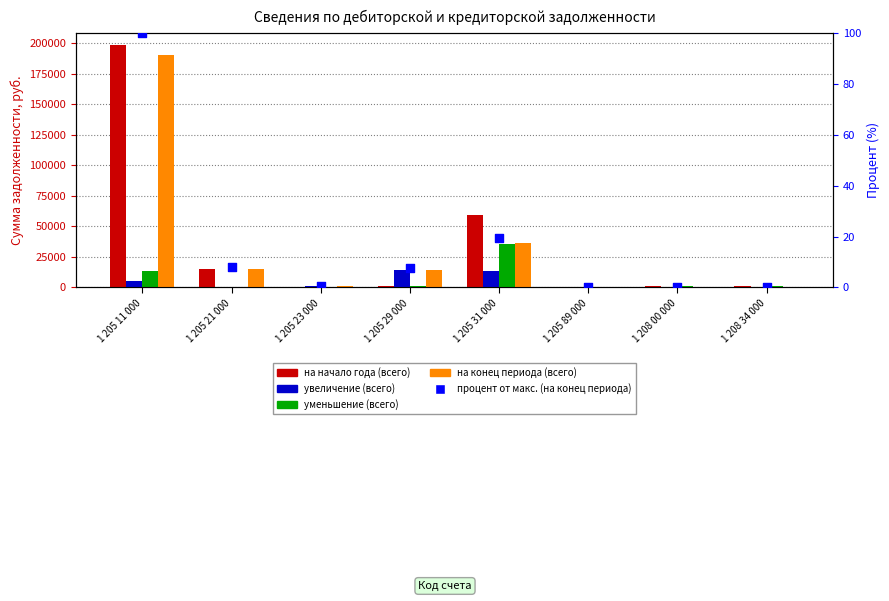

Which series has the largest total across all categories?

на начало года (всего)